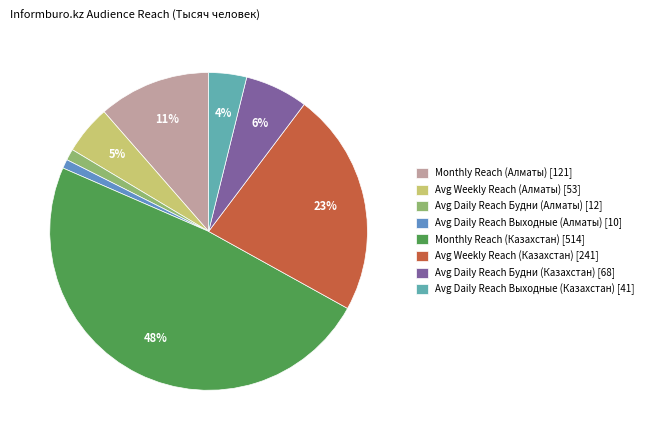

Between Monthly Reach (Алматы) [121] and Monthly Reach (Казахстан) [514], which is larger?

Monthly Reach (Казахстан) [514]